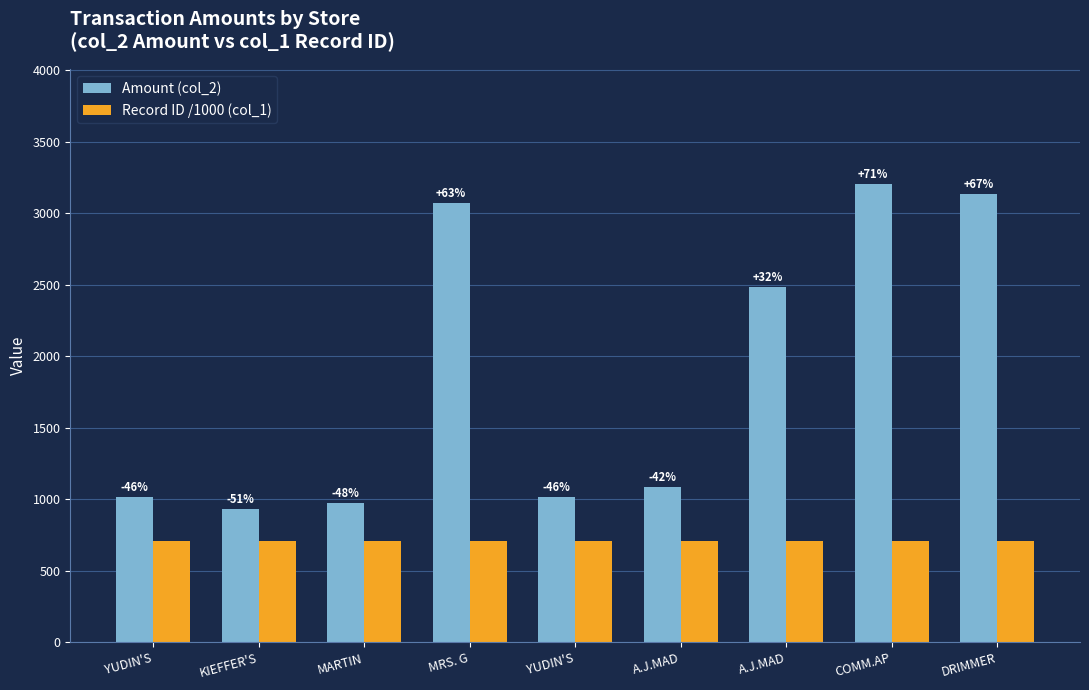

What are all the series names shown in the legend?

Amount (col_2), Record ID /1000 (col_1)